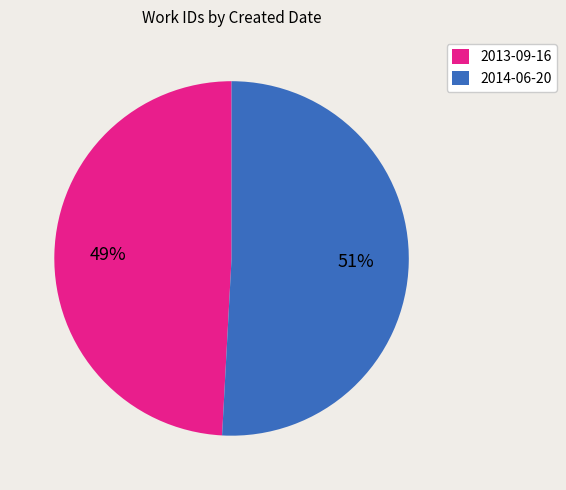

What is the smallest slice in the pie chart?

2013-09-16